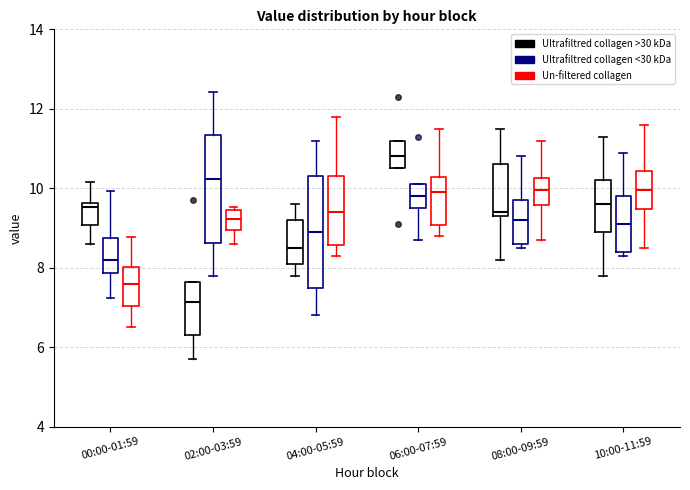

Reading left to right, transcribe this box plot: for each box, give where its median line is, the range the box spans, and where its two whiskers end, as read against the y-axis. The values are not printed on the chart, so give them approximately, as read against the axis.

00:00-01:59 (Ultrafiltred collagen >30 kDa): median 9.6 (just below the box's upper edge), box 9.0 to 9.6, whiskers 8.6 to 10.2
00:00-01:59 (Ultrafiltred collagen <30 kDa): median 8.2, box 7.8 to 8.8, whiskers 7.2 to 10.0
00:00-01:59 (Un-filtered collagen): median 7.6, box 7.0 to 8.0, whiskers 6.6 to 8.8
02:00-03:59 (Ultrafiltred collagen >30 kDa): median 7.2, box 6.4 to 7.6, whiskers 5.8 to 7.6
02:00-03:59 (Ultrafiltred collagen <30 kDa): median 10.2, box 8.6 to 11.4, whiskers 7.8 to 12.4
02:00-03:59 (Un-filtered collagen): median 9.2, box 9.0 to 9.4, whiskers 8.6 to 9.6
04:00-05:59 (Ultrafiltred collagen >30 kDa): median 8.6, box 8.2 to 9.2, whiskers 7.8 to 9.6
04:00-05:59 (Ultrafiltred collagen <30 kDa): median 9.0, box 7.6 to 10.4, whiskers 6.8 to 11.2
04:00-05:59 (Un-filtered collagen): median 9.4, box 8.6 to 10.4, whiskers 8.4 to 11.8
06:00-07:59 (Ultrafiltred collagen >30 kDa): median 10.8, box 10.6 to 11.2, whiskers 10.6 to 11.2
06:00-07:59 (Ultrafiltred collagen <30 kDa): median 9.8, box 9.6 to 10.2, whiskers 8.8 to 10.2
06:00-07:59 (Un-filtered collagen): median 10.0, box 9.0 to 10.2, whiskers 8.8 to 11.6
08:00-09:59 (Ultrafiltred collagen >30 kDa): median 9.4 (just above the box's lower edge), box 9.4 to 10.6, whiskers 8.2 to 11.6
08:00-09:59 (Ultrafiltred collagen <30 kDa): median 9.2, box 8.6 to 9.8, whiskers 8.6 (just below the box's lower edge) to 10.8
08:00-09:59 (Un-filtered collagen): median 10.0, box 9.6 to 10.2, whiskers 8.8 to 11.2
10:00-11:59 (Ultrafiltred collagen >30 kDa): median 9.6, box 9.0 to 10.2, whiskers 7.8 to 11.4
10:00-11:59 (Ultrafiltred collagen <30 kDa): median 9.2, box 8.4 to 9.8, whiskers 8.4 (just below the box's lower edge) to 11.0
10:00-11:59 (Un-filtered collagen): median 10.0, box 9.4 to 10.4, whiskers 8.6 to 11.6